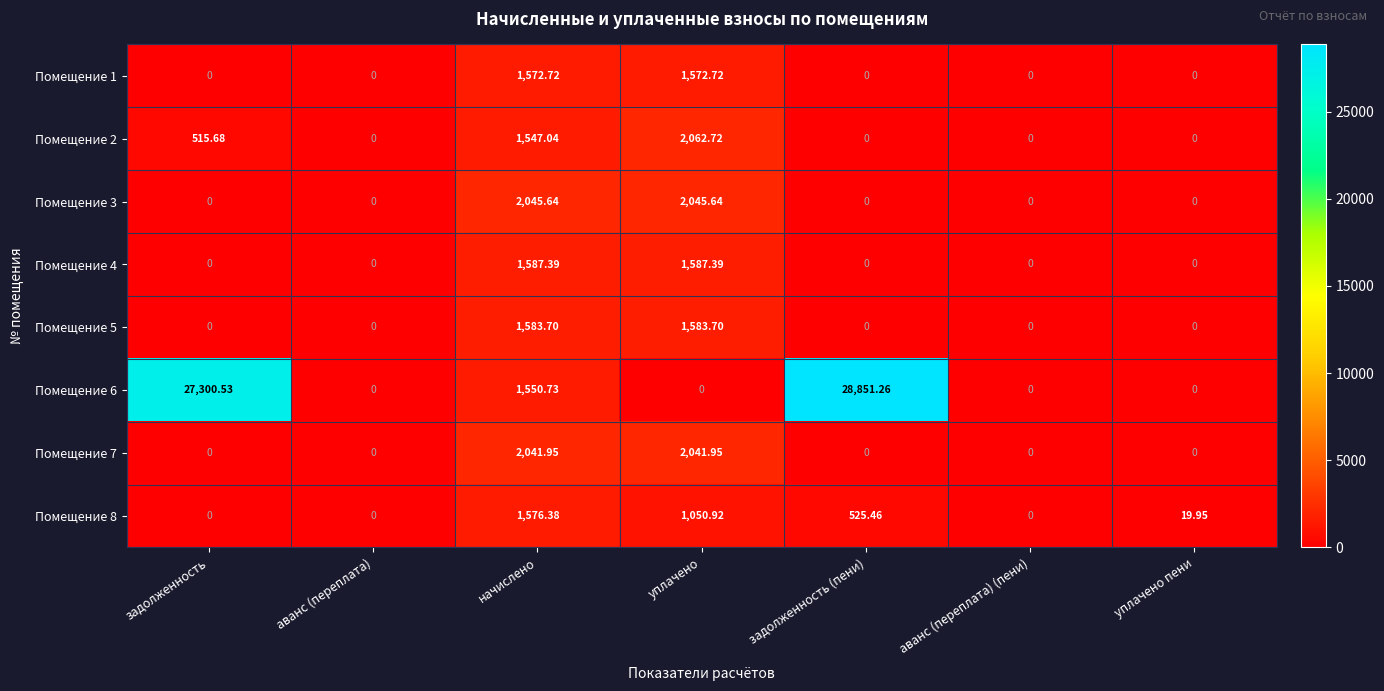

Where is Помещение 6 nearest to the value 14425?

начислено